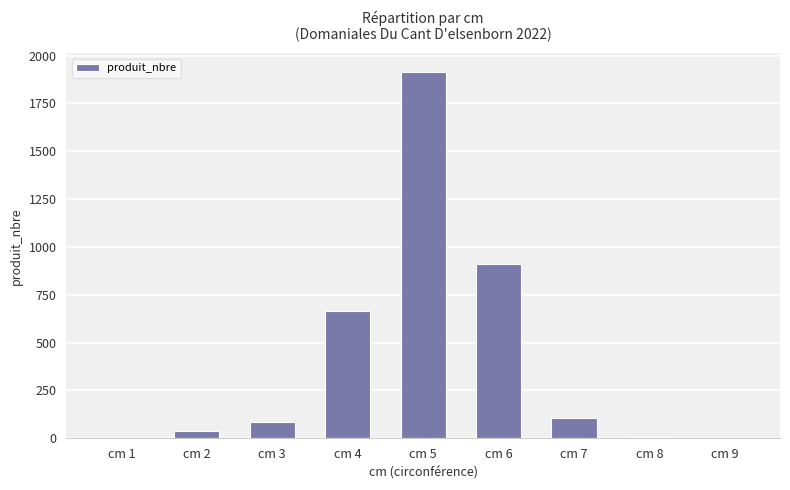

At which category does the chart reach its peak across all series?

cm 5